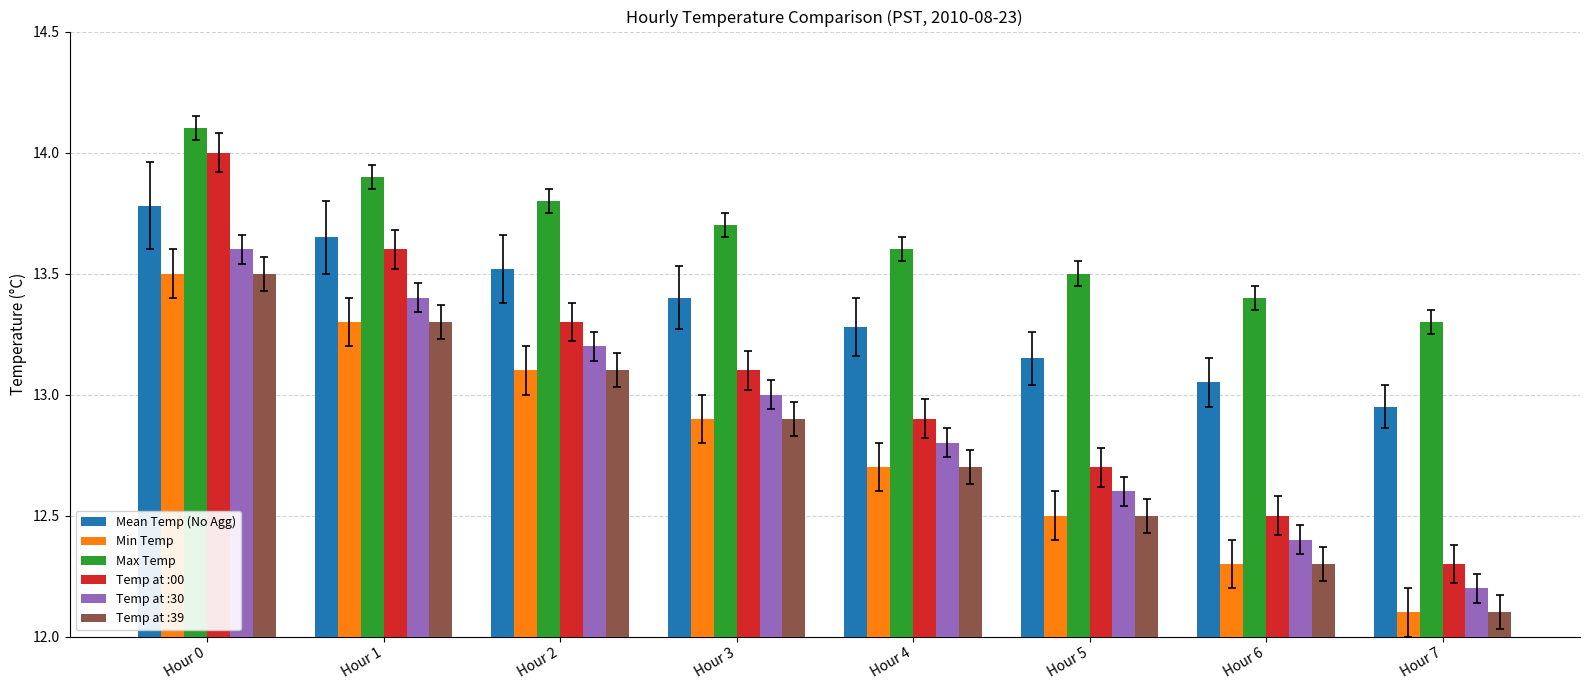

Count the number of categories in the chart.

8